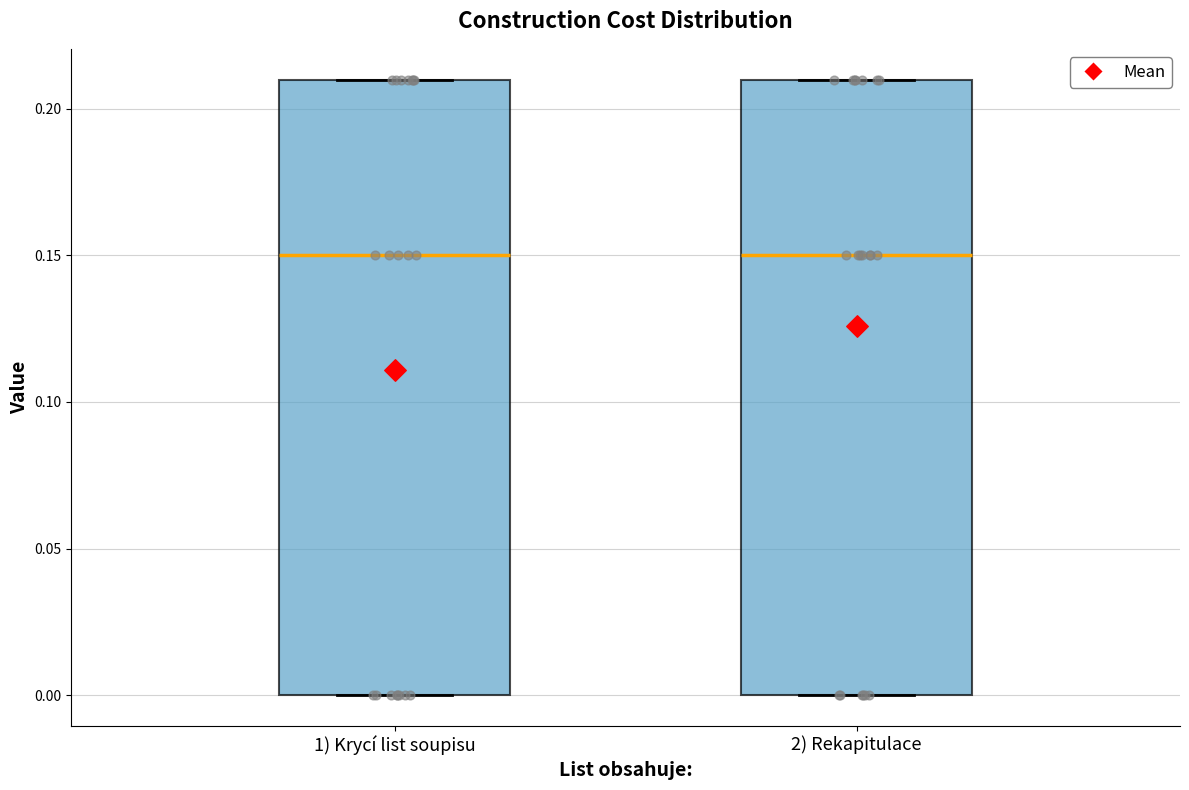

Reading left to right, transcribe this box plot: for each box, give where its median line is, the range the box spans, and where its two whiskers end, as read against the y-axis. The values are not printed on the chart, so give them approximately, as read against the axis.

1) Krycí list soupisu: median 0.15, box 0.00 to 0.21, whiskers 0.00 to 0.21
2) Rekapitulace: median 0.15, box 0.00 to 0.21, whiskers 0.00 to 0.21